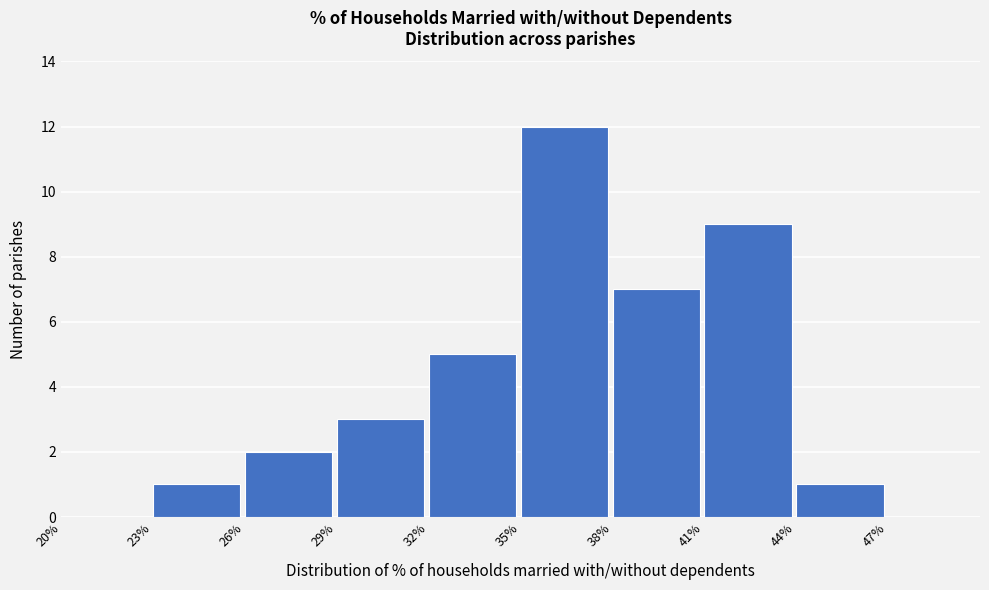

Reading left to right, transcribe this chart: for each bar, give the range it covers on the x-axis and its height. The values are not printed on the chart, so give them approximately, as read against the axis.

20 to 23: 0
23 to 26: 1
26 to 29: 2
29 to 32: 3
32 to 35: 5
35 to 38: 12
38 to 41: 7
41 to 44: 9
44 to 47: 1
47 to 50: 0